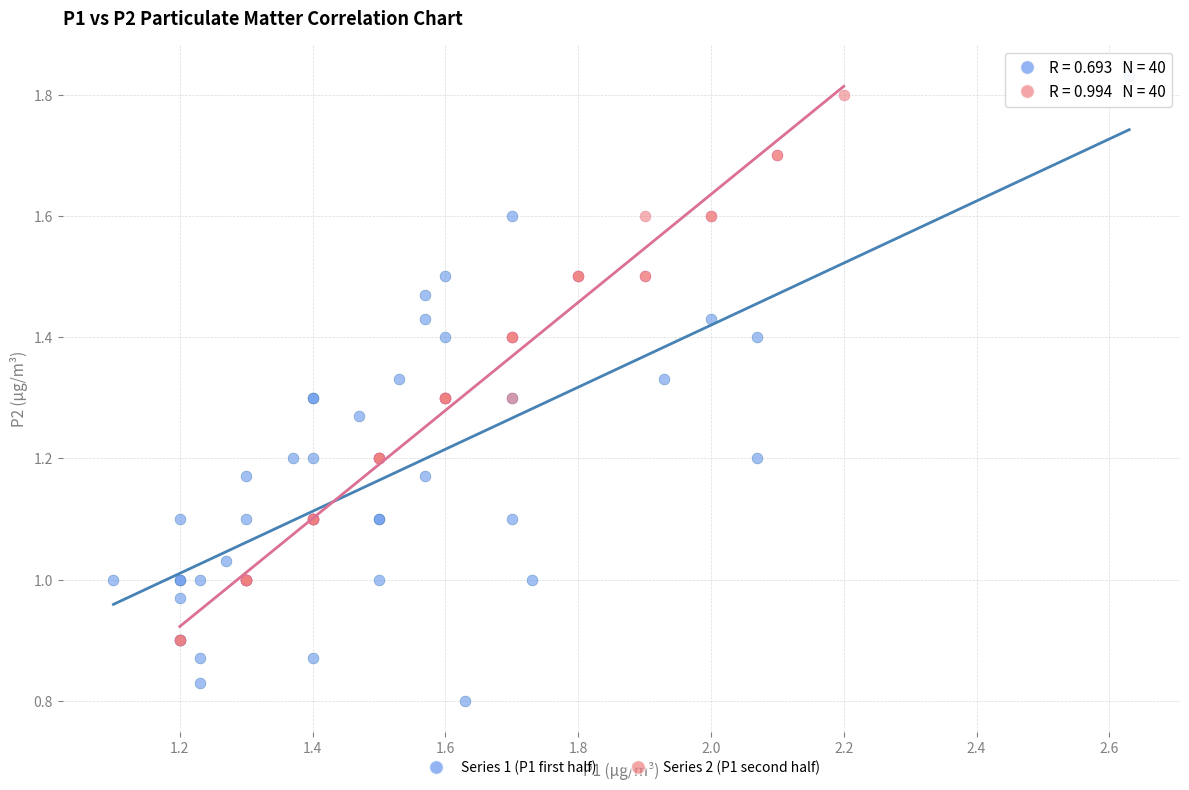

Which series reaches the minimum Y coordinate?

Series 1 (P1 first half)